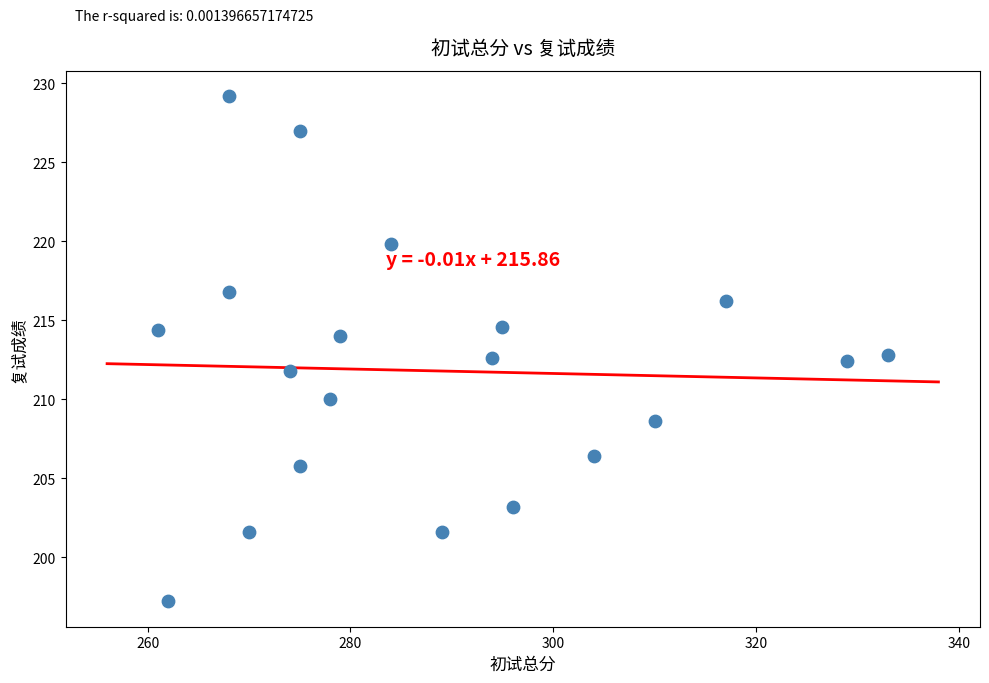

What is the range of Y values (max minus min)?

32.0